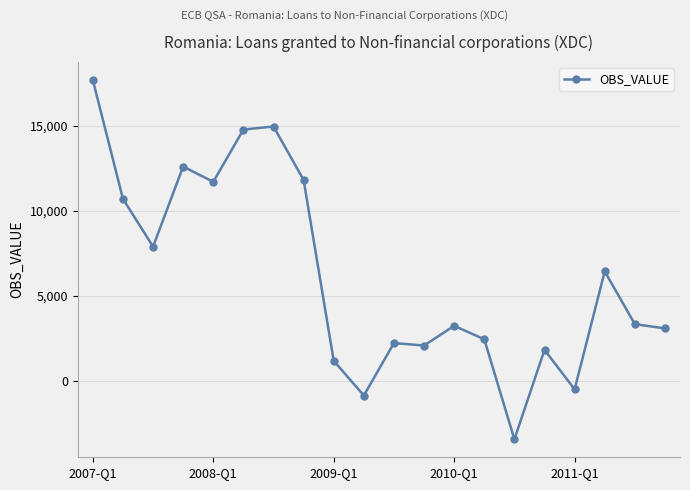

What is the minimum value shown in the chart?

-3423.8